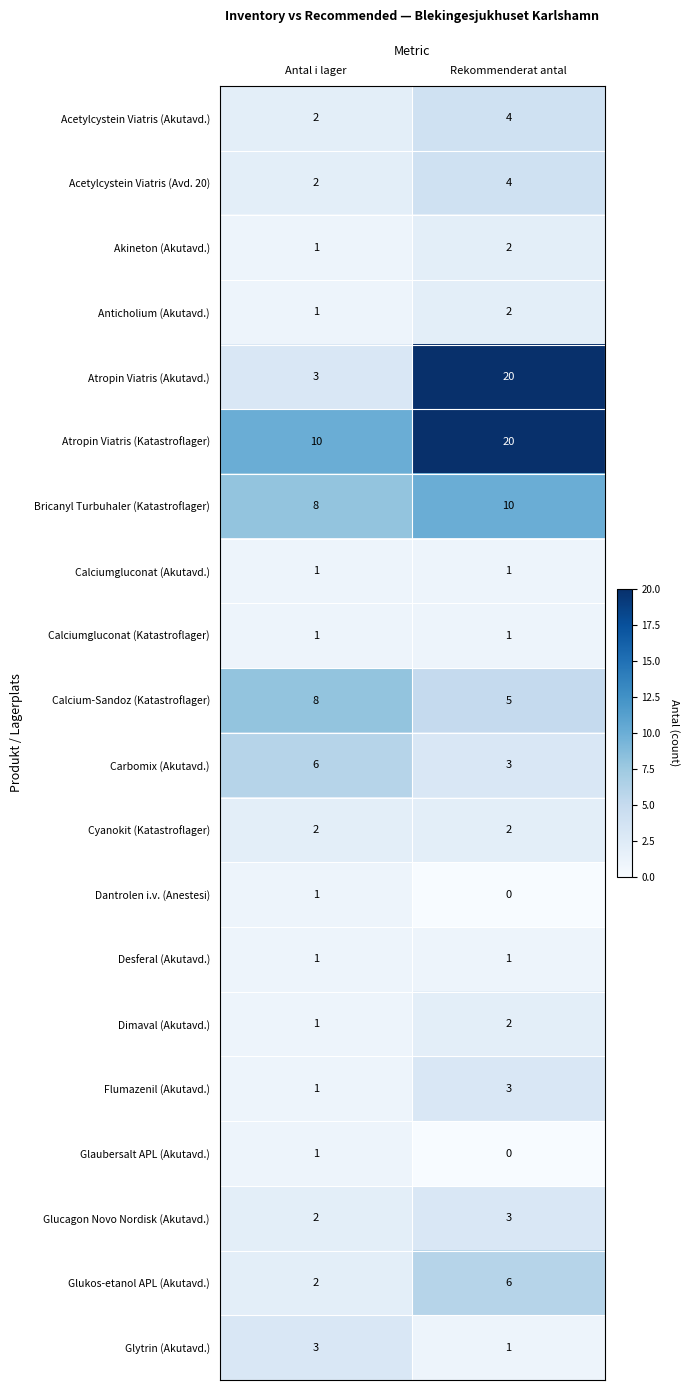

The value of Calciumgluconat (Akutavd.) at Antal i lager is 1. True or false?

True